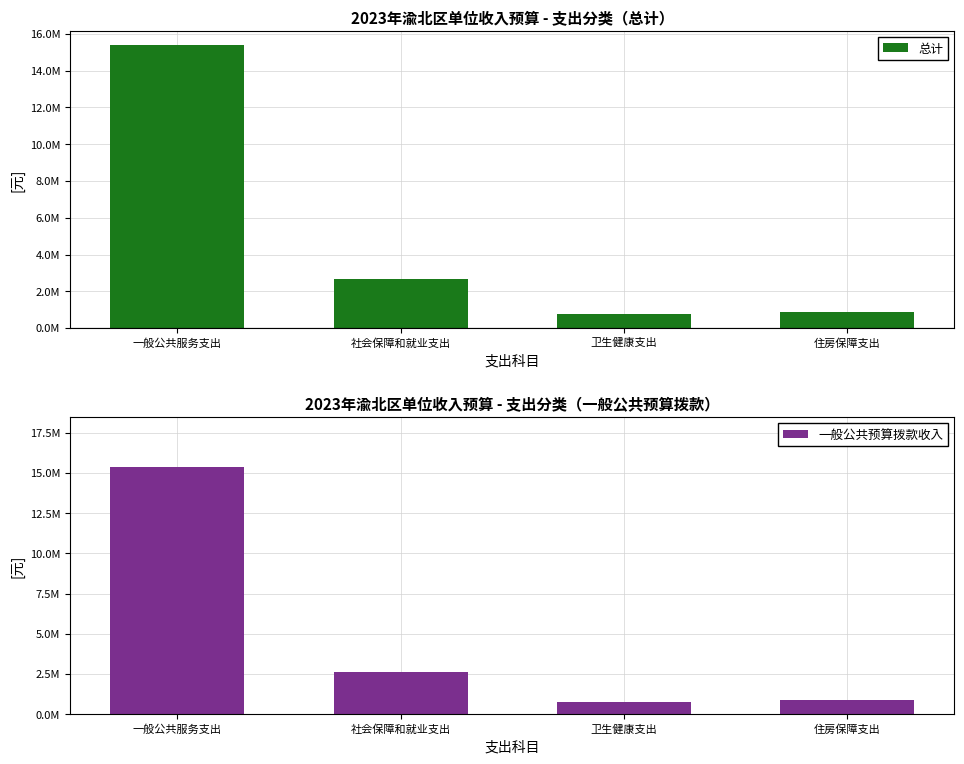

What position from the right is 一般公共服务支出?

4